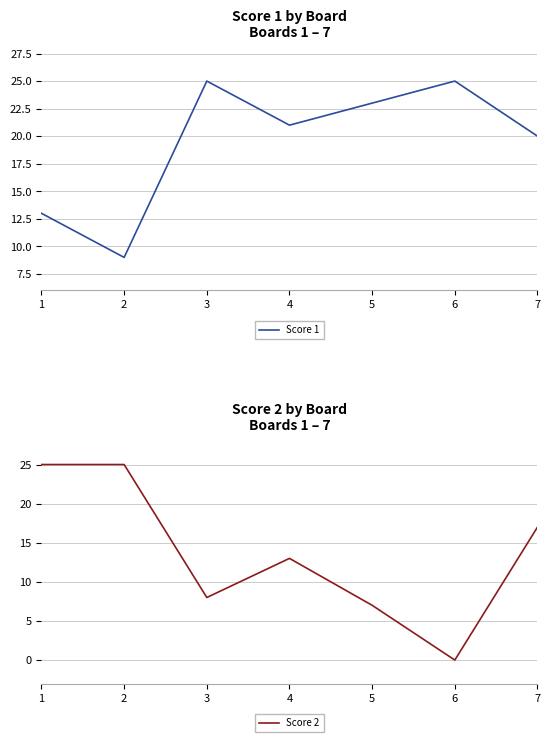

What is the difference between the Score 1 values at 7 and 6?

5